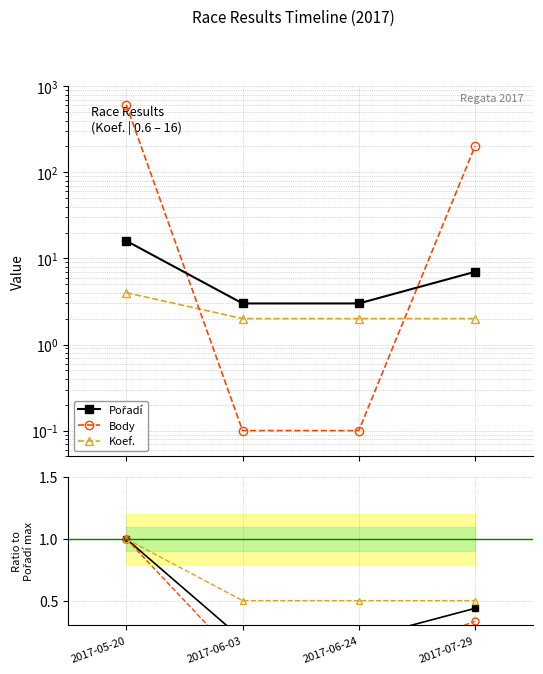

What is the value of the Koef. ratio point at the 3rd from the left?

0.5